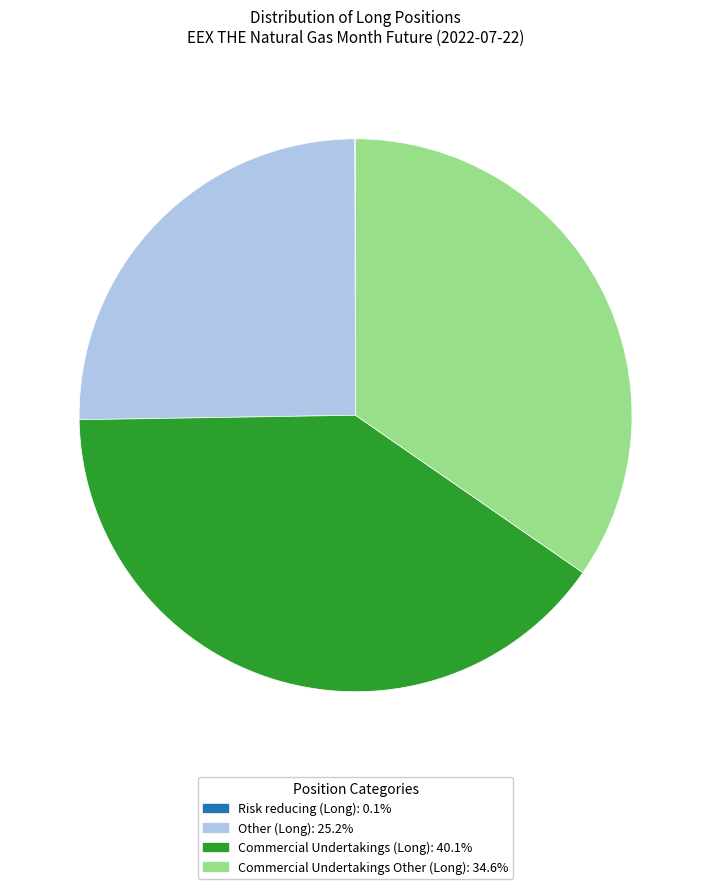

Combined, do Commercial Undertakings (Long): 40.1% and Other (Long): 25.2% account for over 50%?

Yes